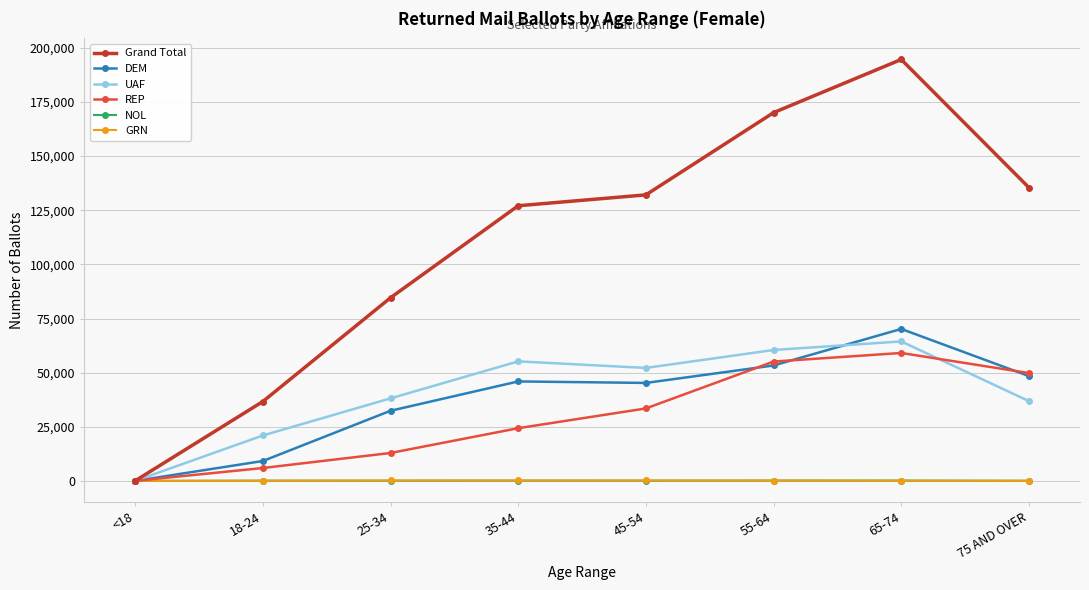

What is the difference between the maximum and minimum values in the Grand Total series?

194600